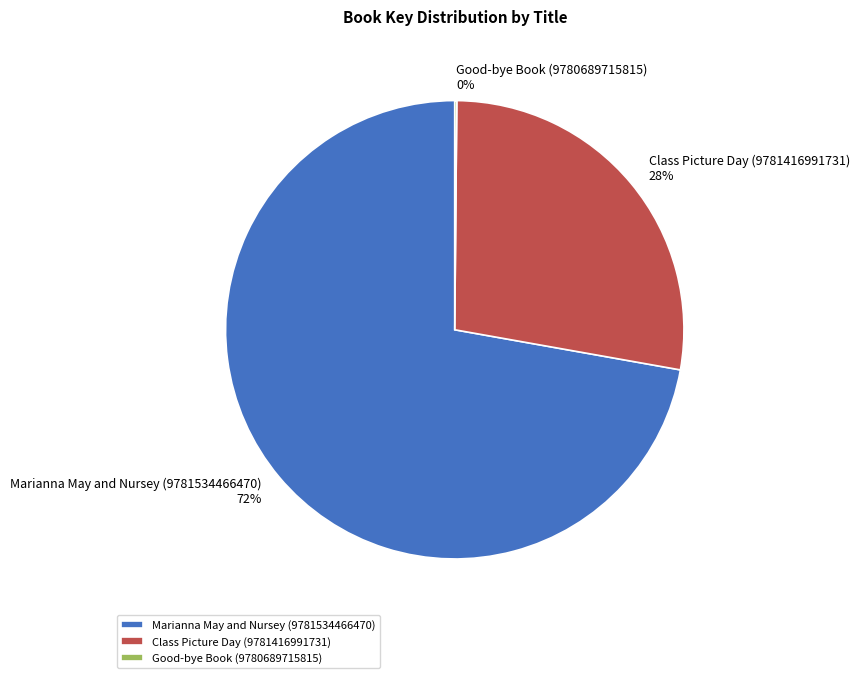

Is it true that Marianna May and Nursey (9781534466470) is 60% of the pie?

False